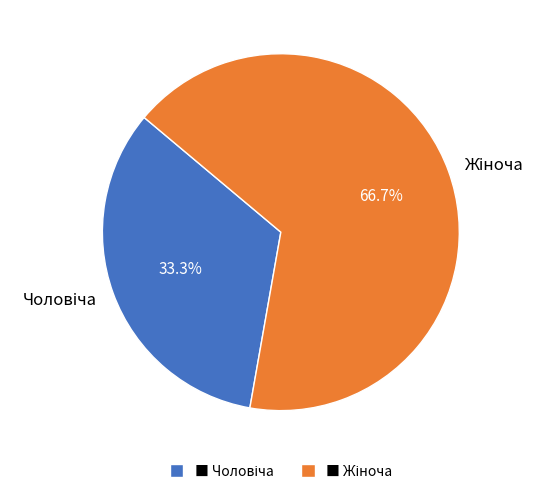

Does any single category account for the majority?

Yes